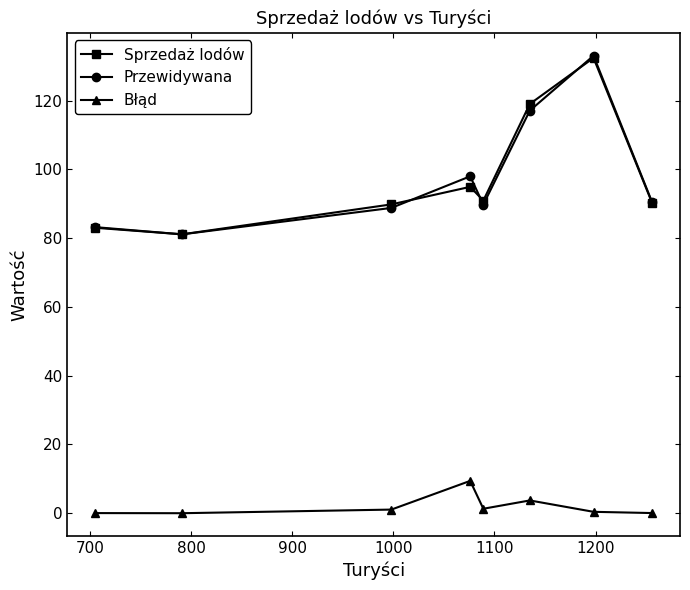

What is the average value of the Przewidywana series?

97.7